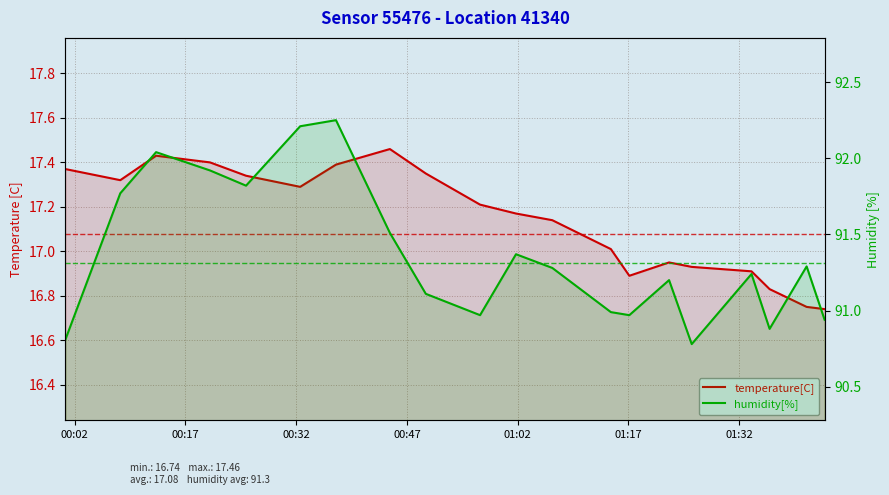

True or false: humidity[%] has more than 2 points higher than both neighbors.

True